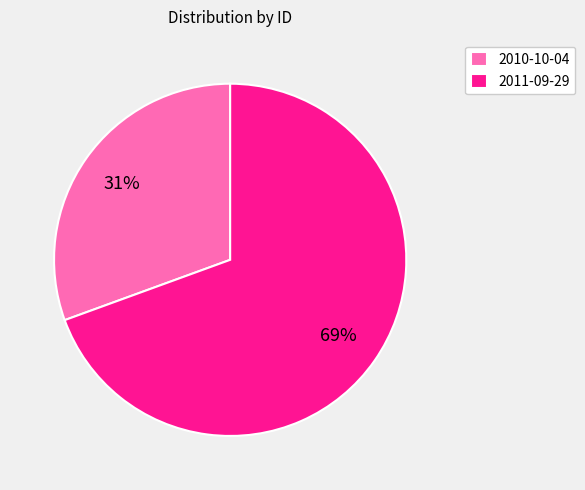

To the nearest percent, what is the combined percentage of 2010-10-04 and 2011-09-29?

100%